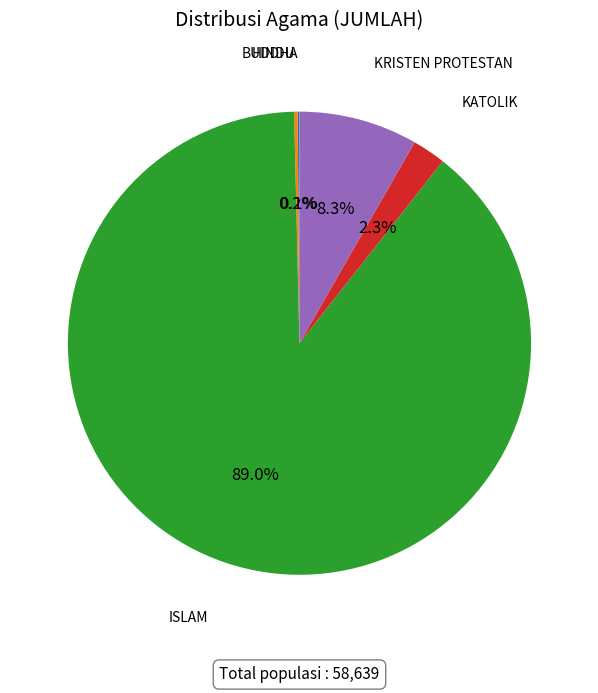

Is there any slice that represents more than half of the pie?

Yes